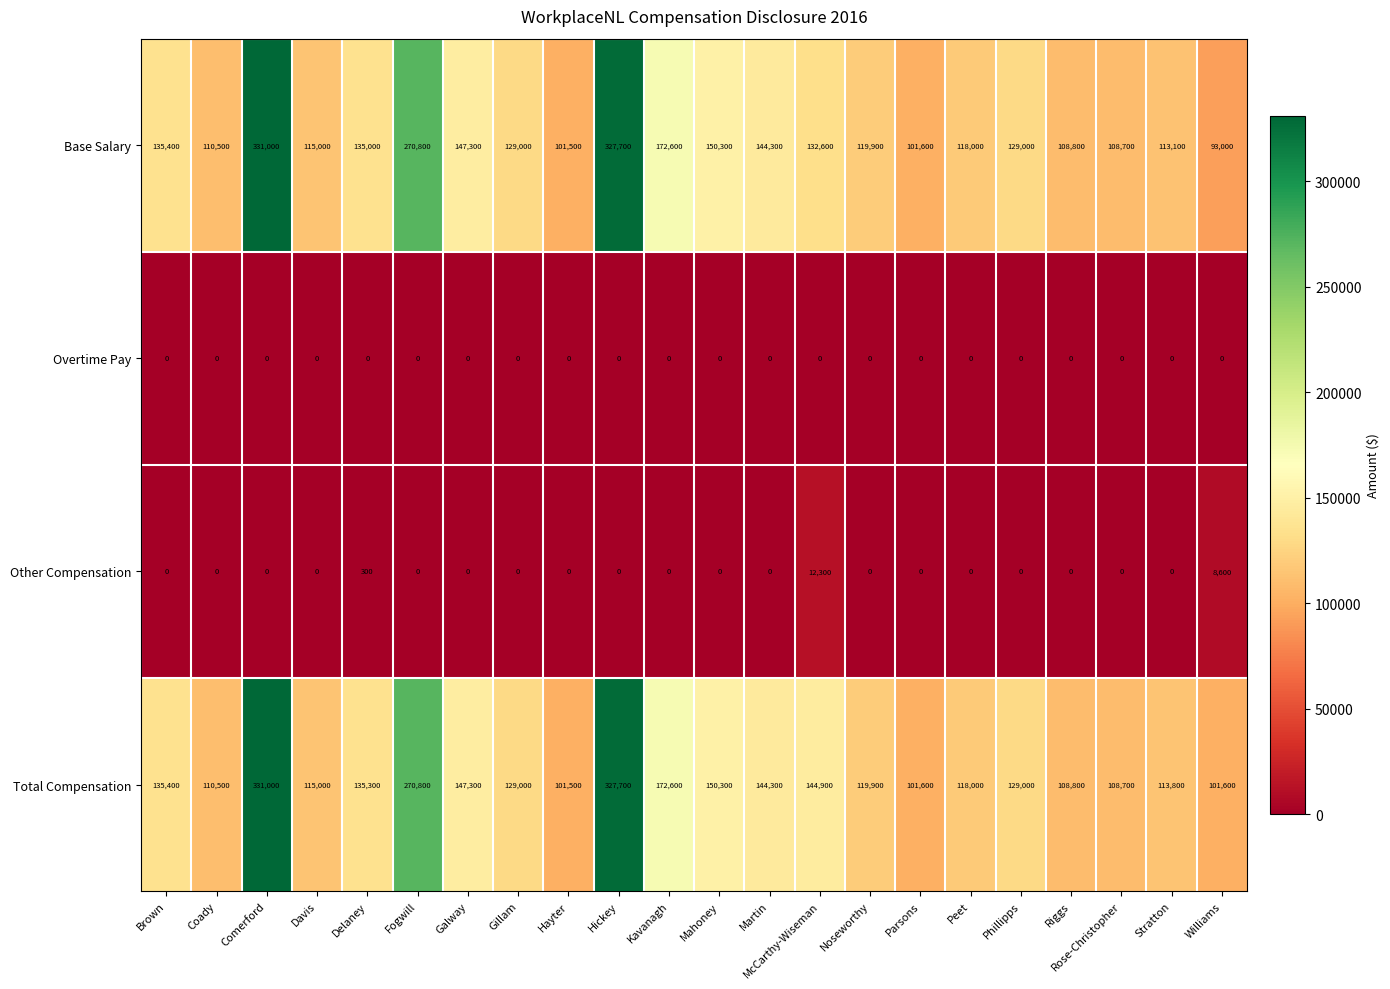

Which series has the largest range (max minus min)?

Base Salary